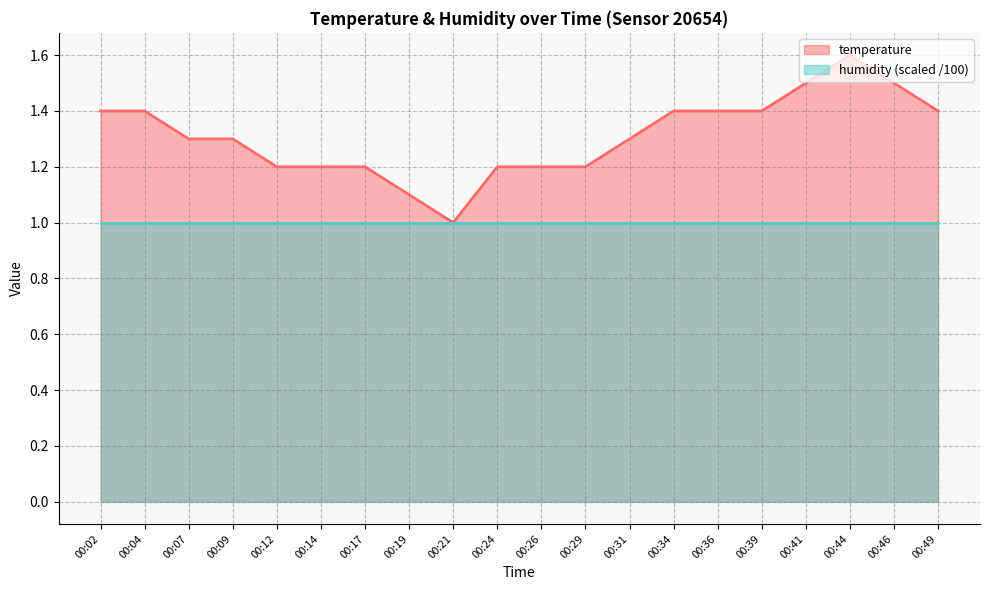

The chart shows a value of 1.2 at 00:24. True or false?

True